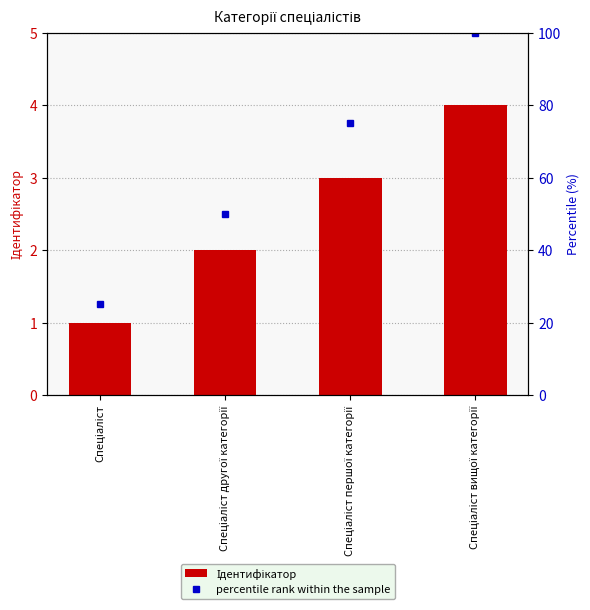

The value of Ідентифікатор at Спеціаліст is 1. True or false?

True